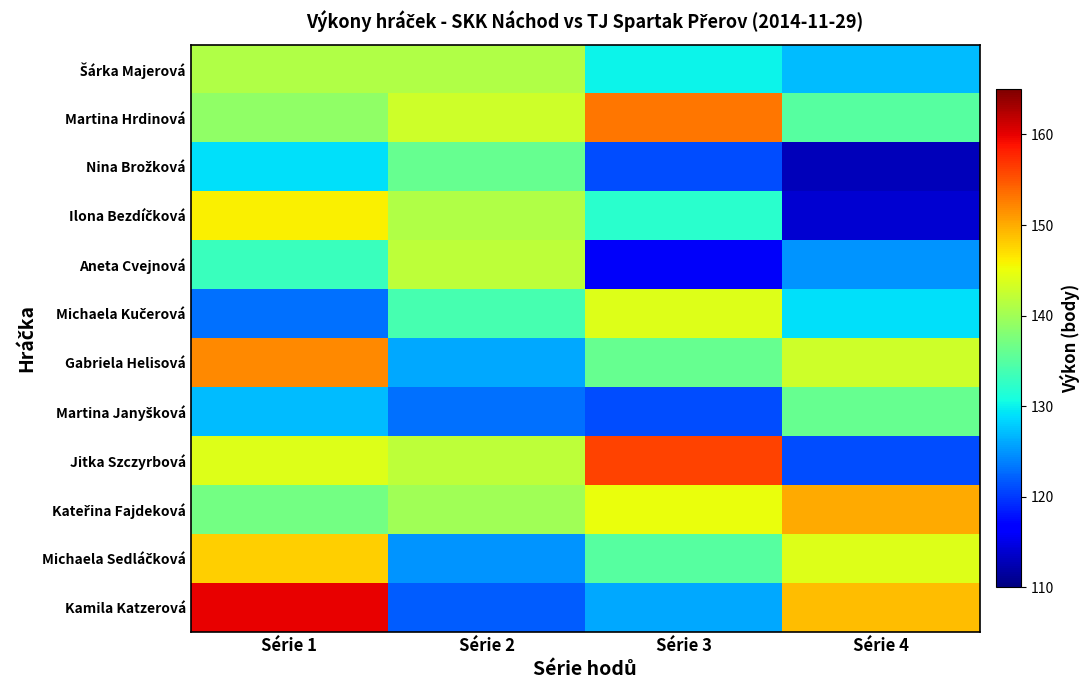

What is the difference between the highest and lowest values at Série 2?

21